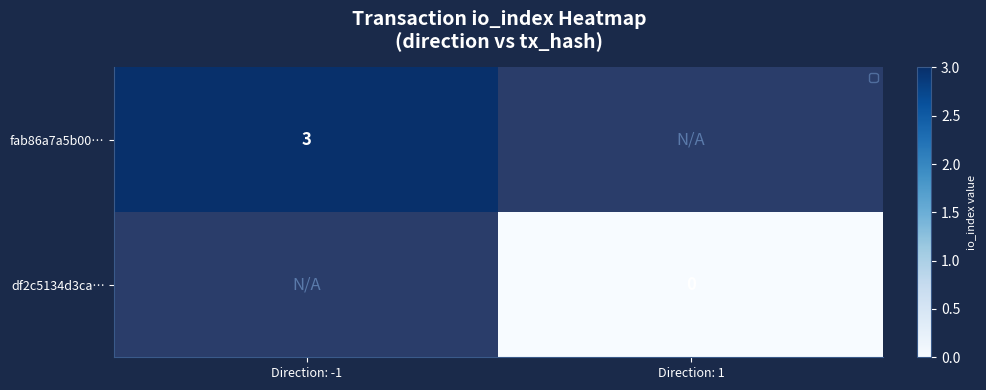

True or false: fab86a7a5b00… has a value of 5 at Direction: -1.

False